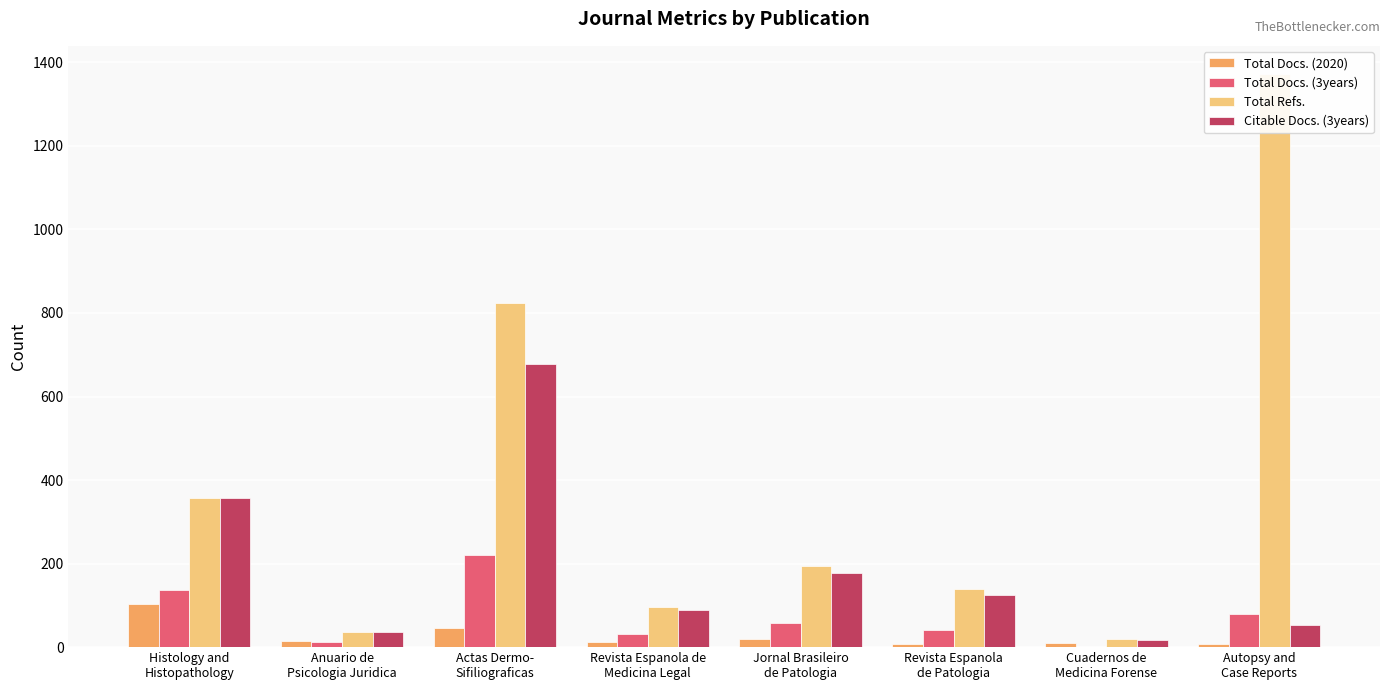

The Total Refs. series shows 2040 at Autopsy and
Case Reports. True or false?

False